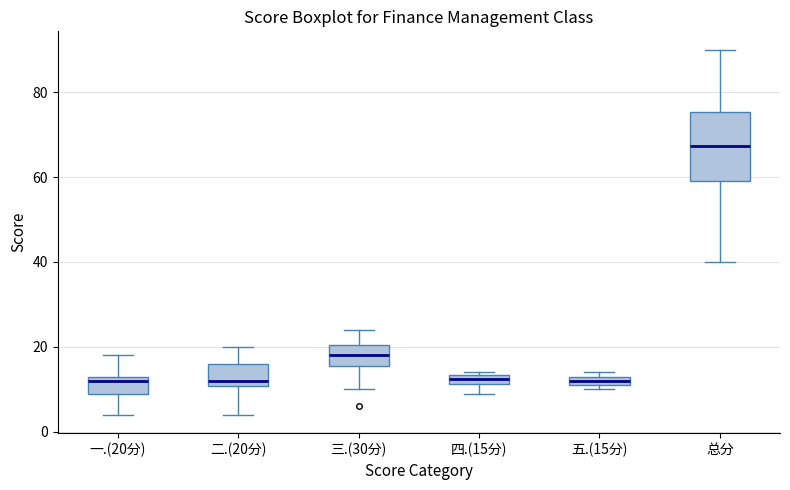

Comparing the boxes themselves (not the whiskers), which one is the tallest?

总分